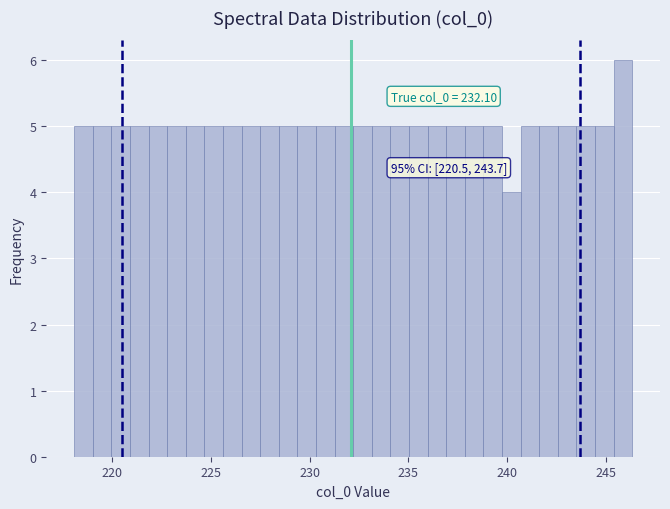

Around what value on the x-axis is the tallest bar? Give the approximate position of its centre, as read against the axis.

246.0